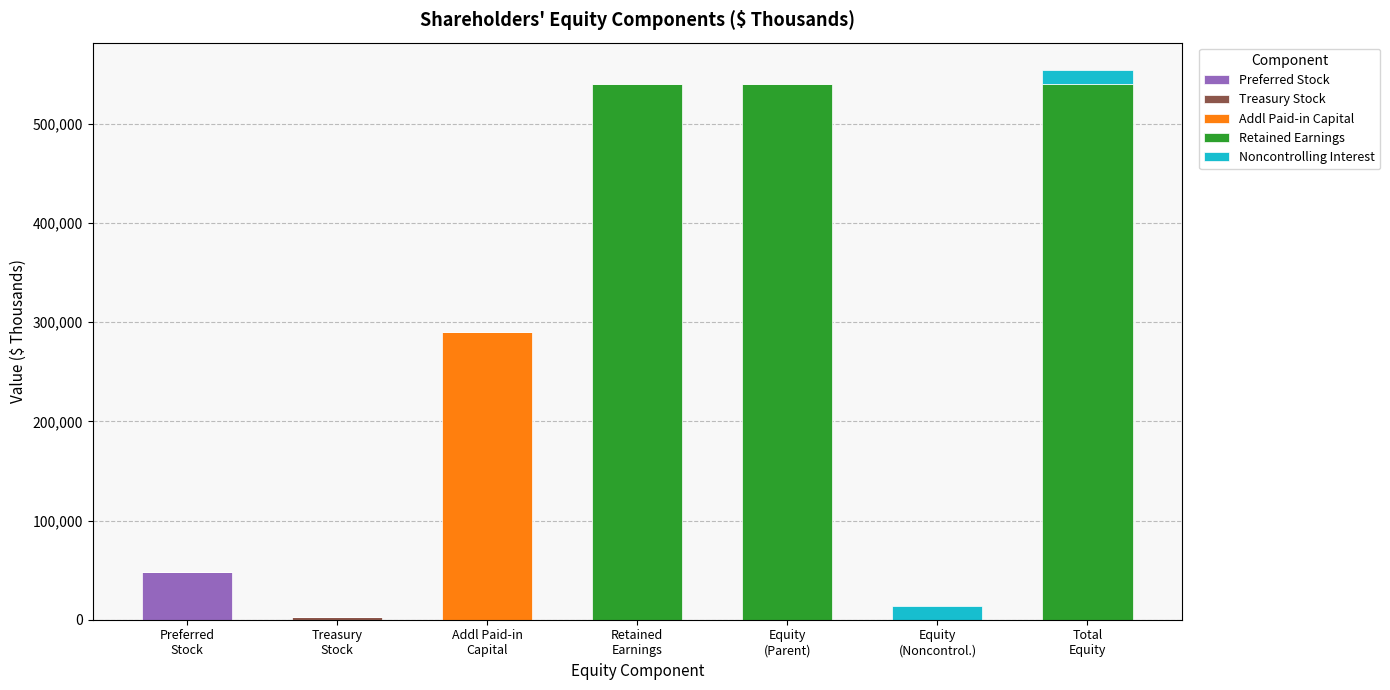

Does the chart contain stacked bars?

Yes